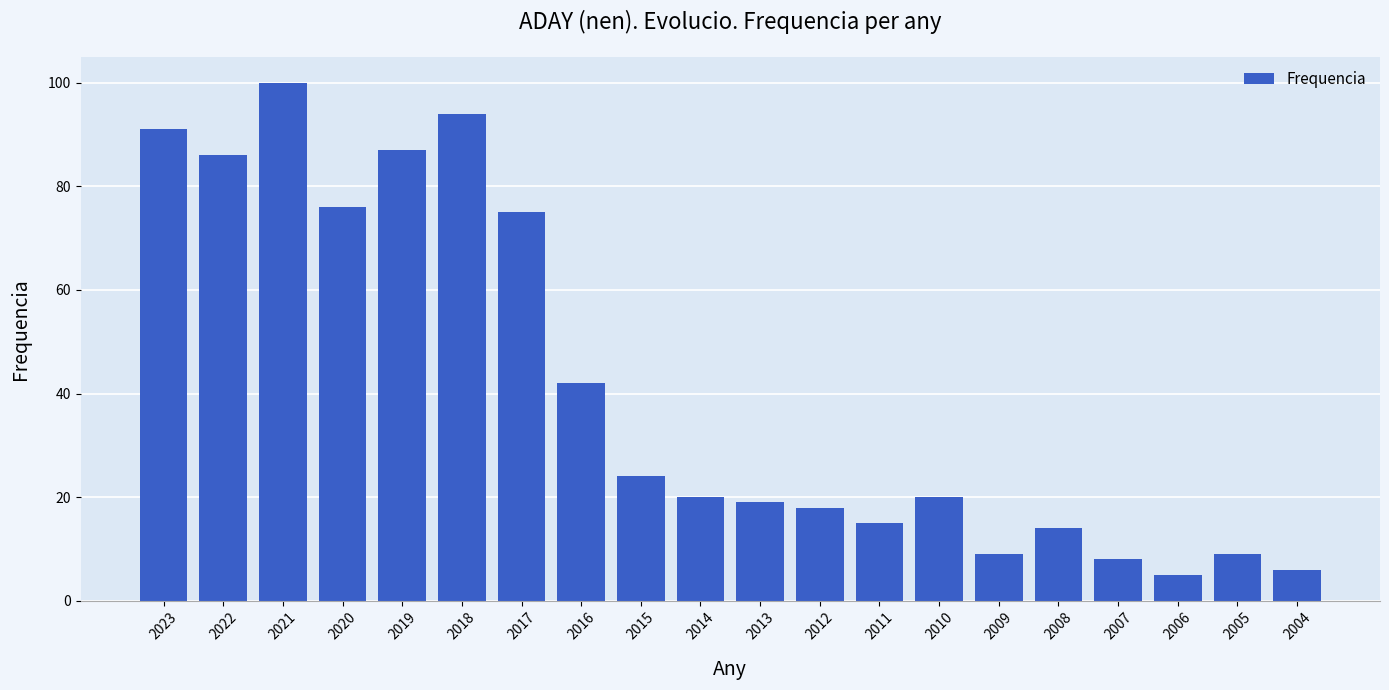

What is the value of the 1st bar from the left?

91